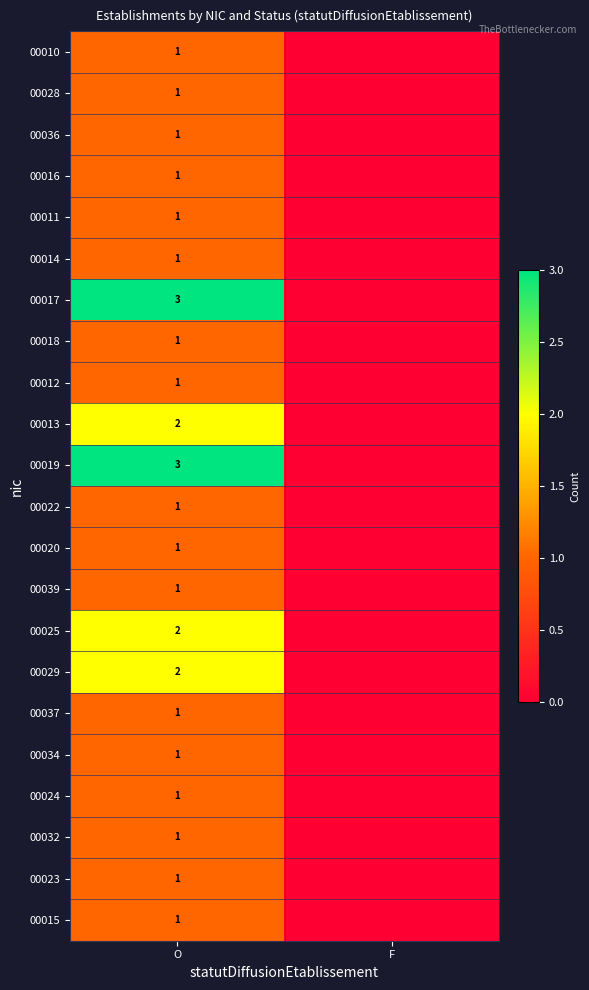

Is it true that 00015 equals 1 at O?

True